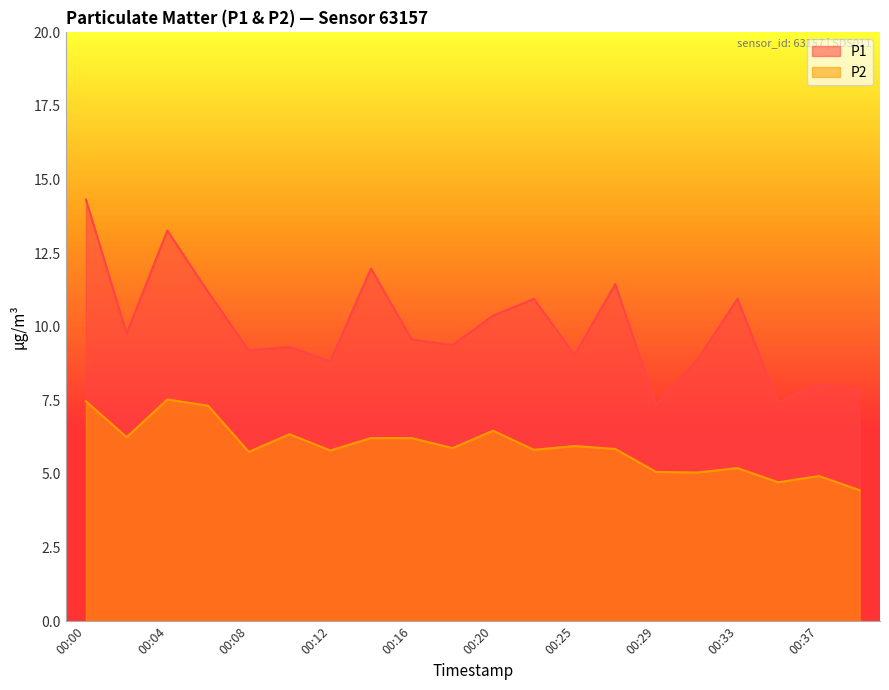

True or false: P2 and P1 intersect in this chart.

False